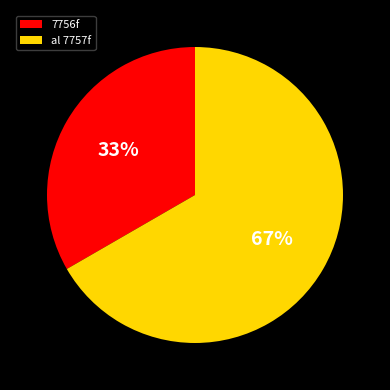

Which has a higher value, 7756f or al 7757f?

al 7757f